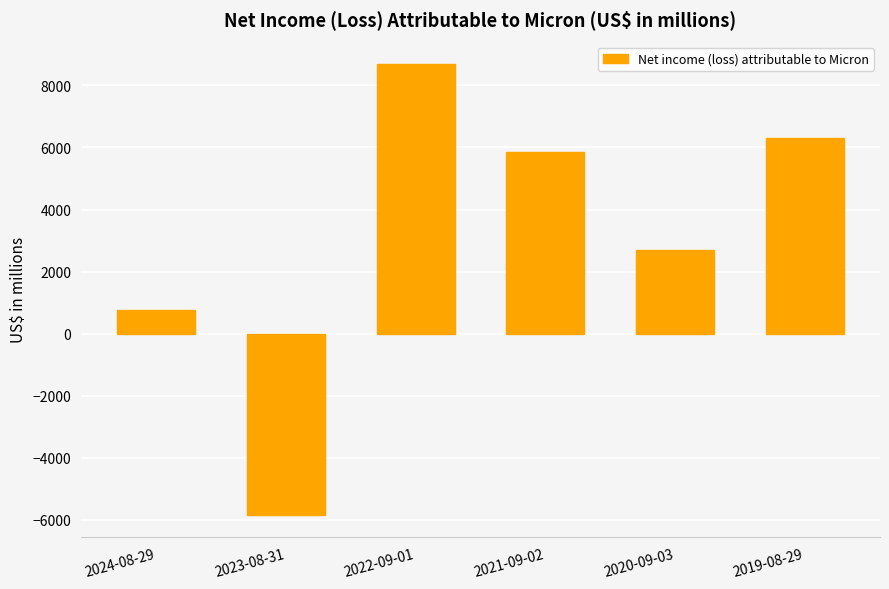

Is it true that the value at 2022-09-01 is 2127?

False